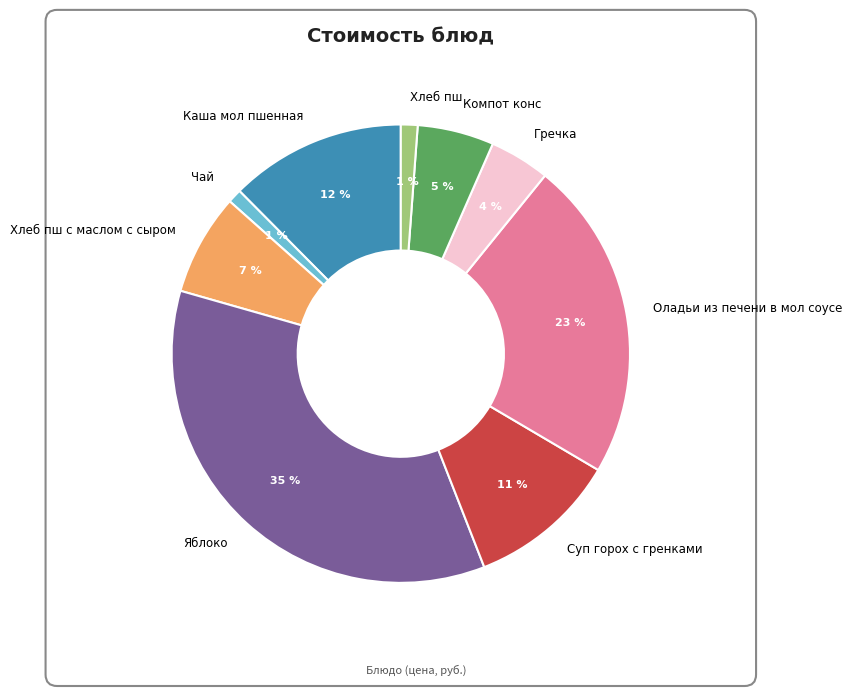

Which has a higher value, Хлеб пш or Суп горох с гренками?

Суп горох с гренками